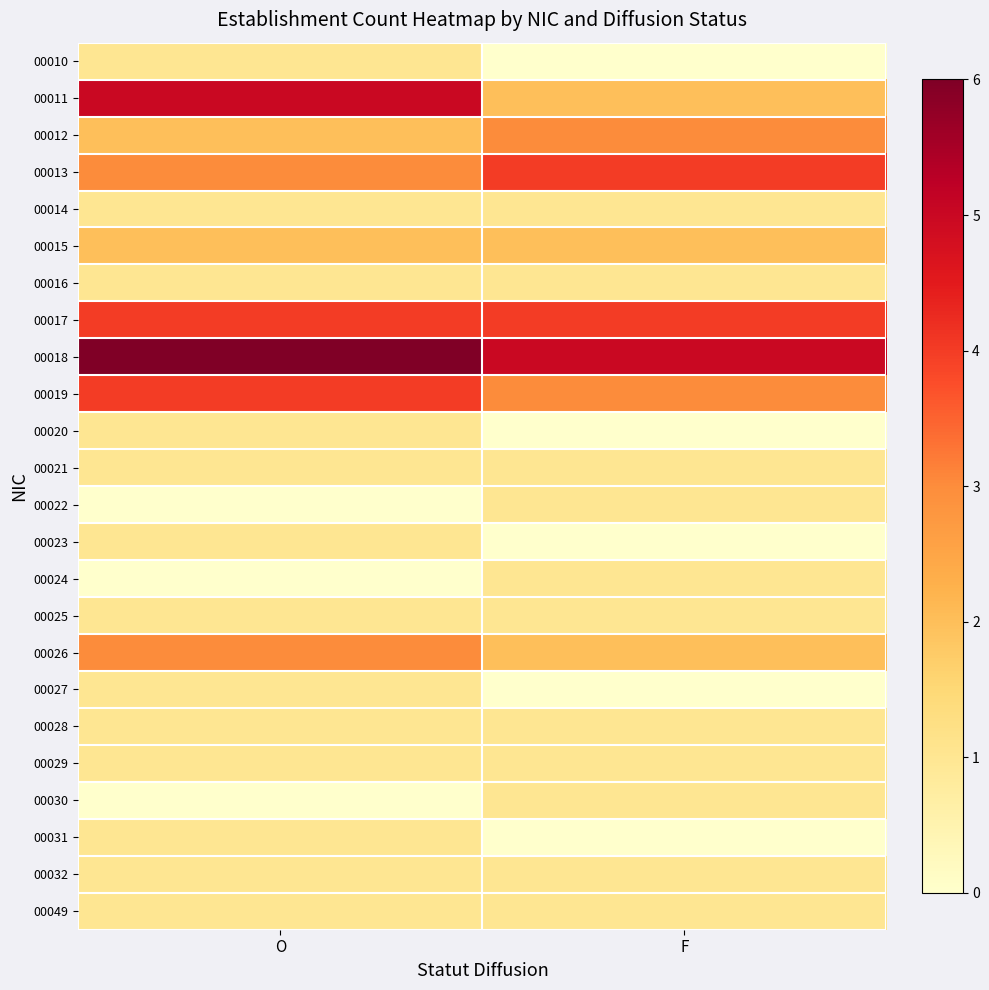

What is the spread (max minus min) of values at F?

5